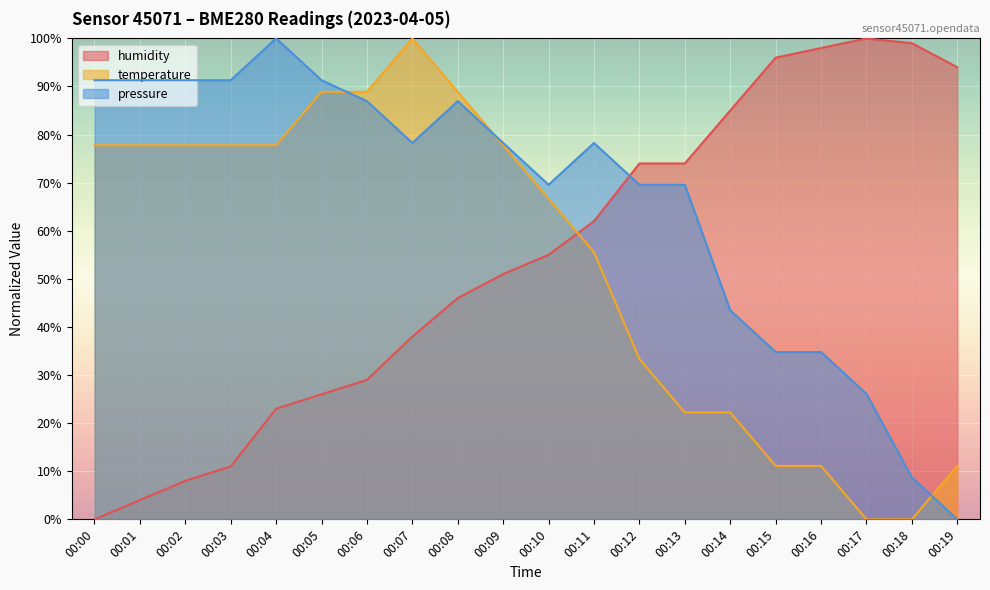

At which label does pressure first exceed 78?

00:00